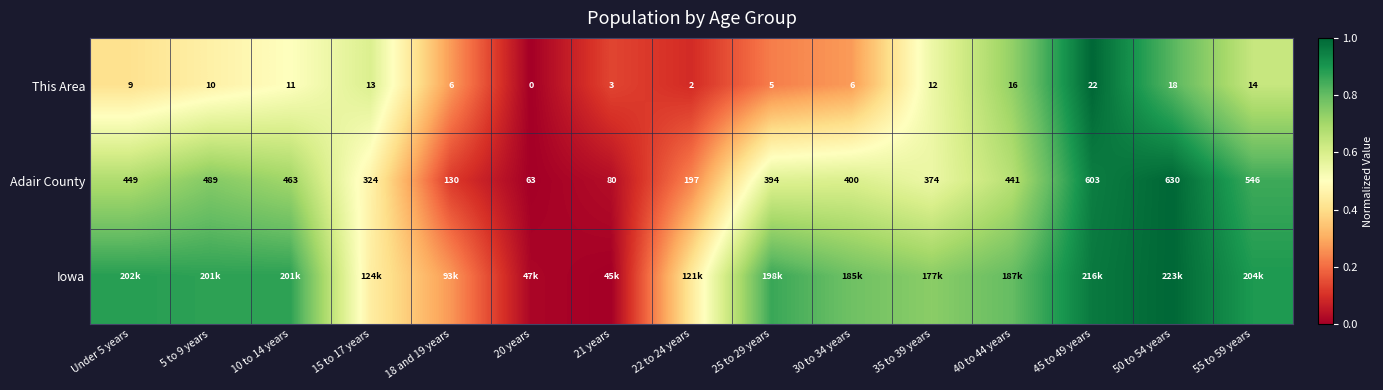

What is the spread (max minus min) of values at 5 to 9 years?

0.4